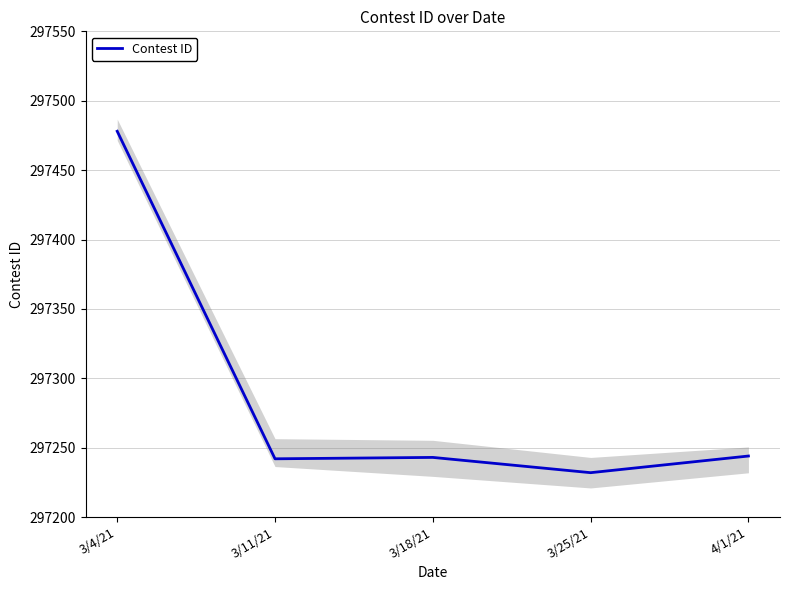

What is the label of the 3rd point from the left?

3/18/21